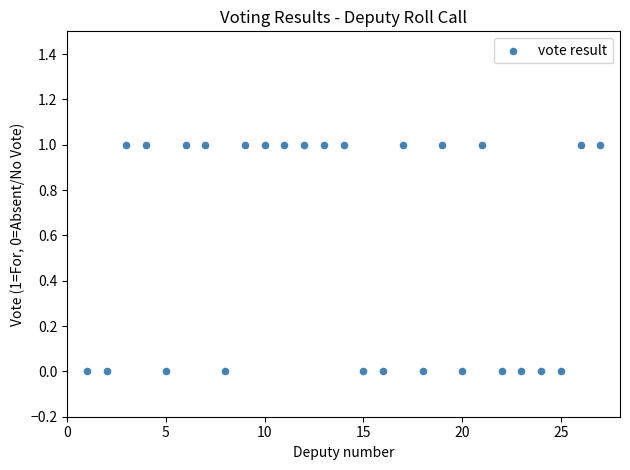

What is the range of X values (max minus min)?

26